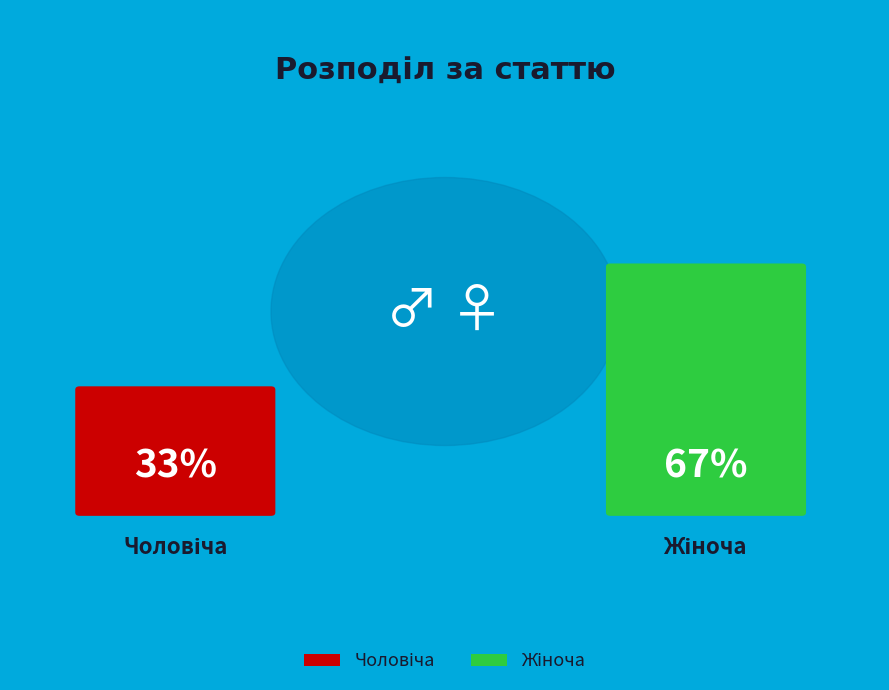

Rank the categories by value from lowest to highest.

Чоловіча, Жіноча